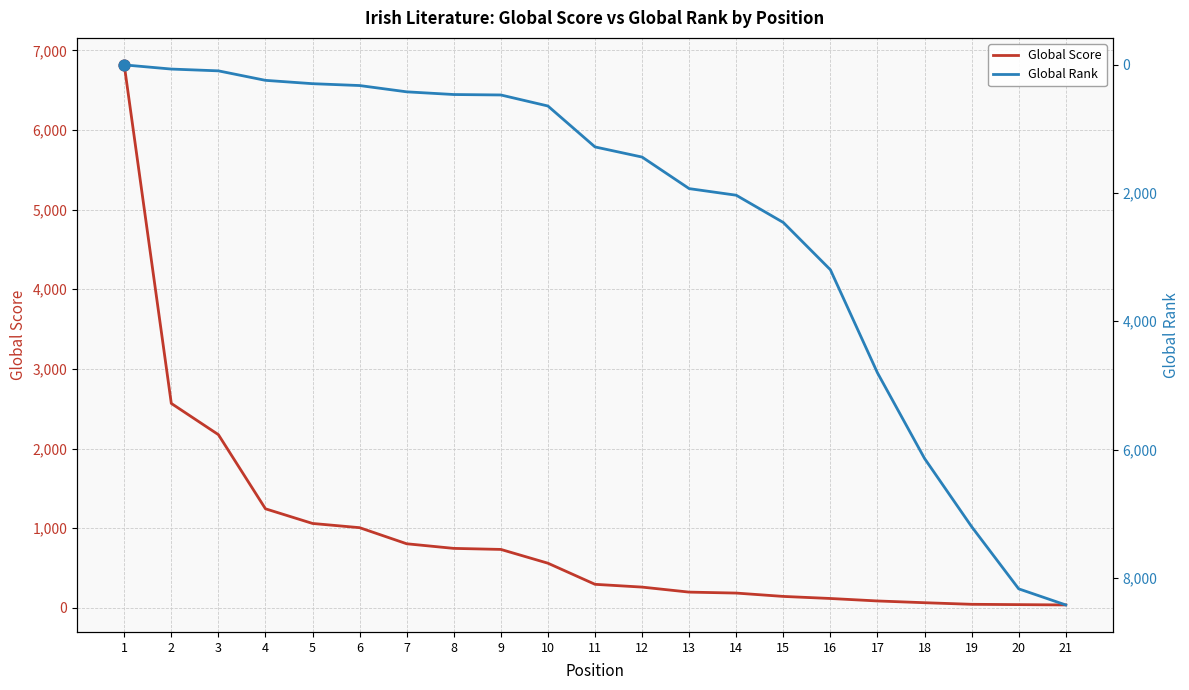

Which series reaches the maximum Y coordinate?

Global Rank